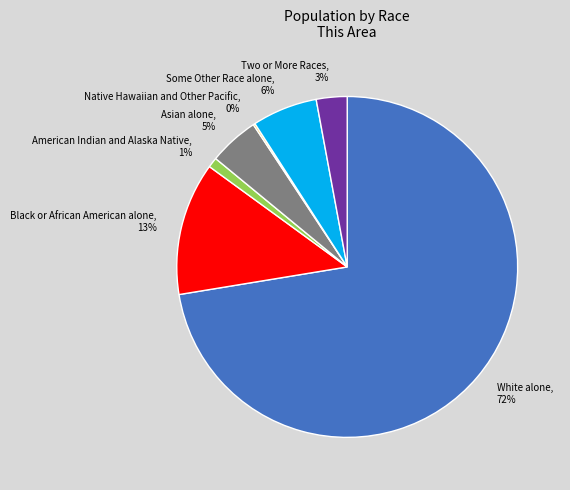

Which slice is the largest?

White alone